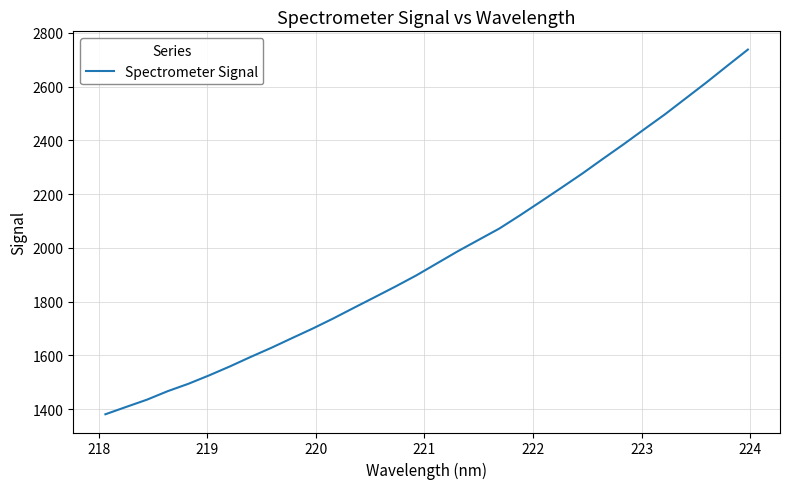

What is the smallest value displayed?

1381.3